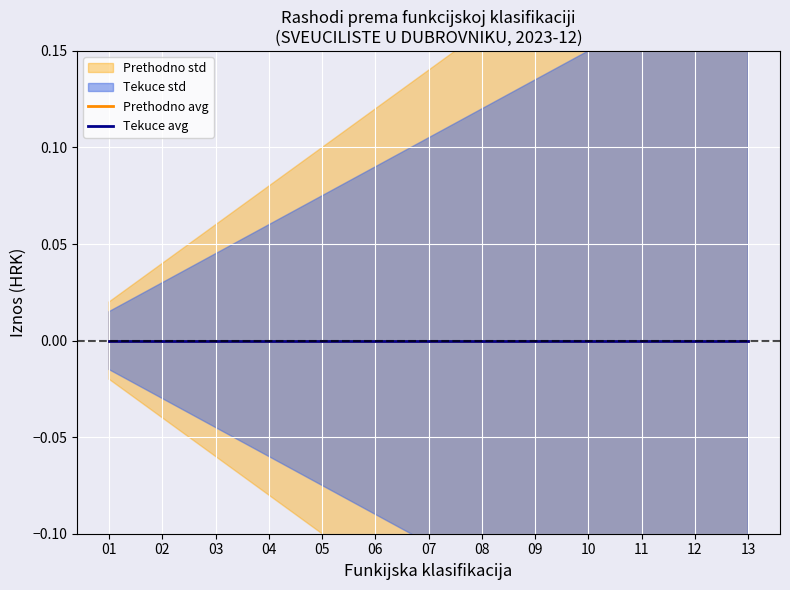

True or false: Prethodno std_upper and Prethodno std_lower cross at least once.

False